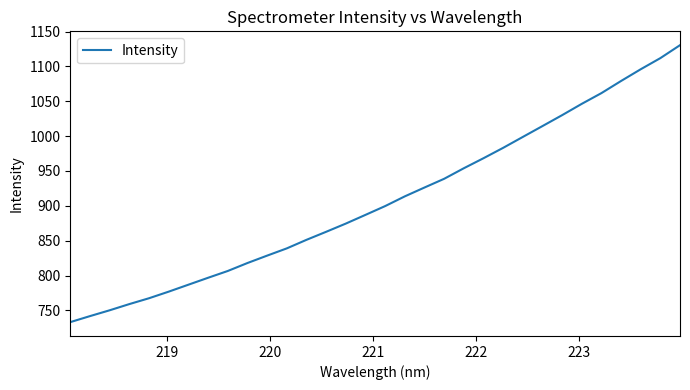

What is the smallest value displayed?

733.1